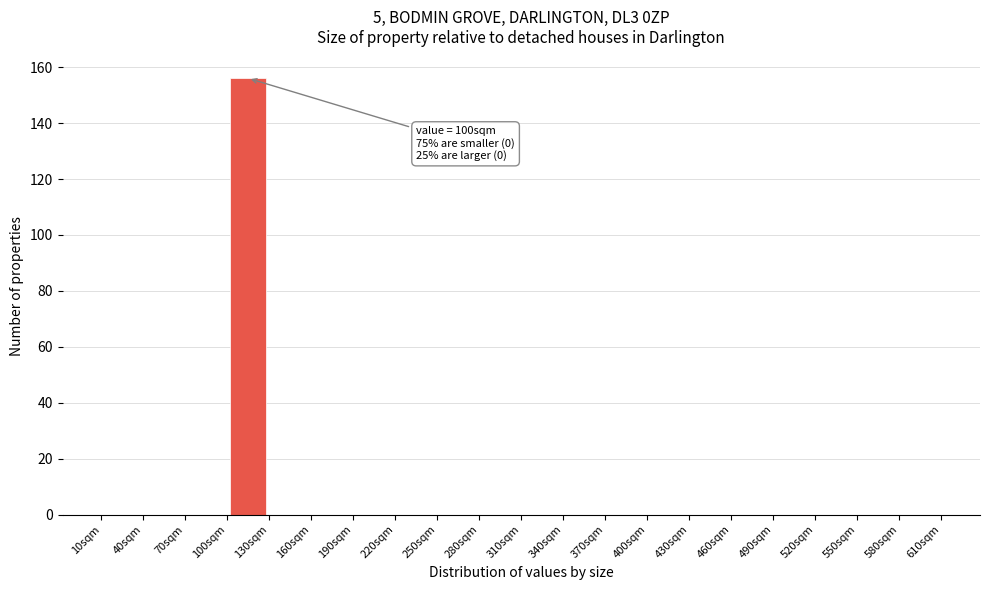

Which range on the x-axis has the tallest bar?

100 to 130